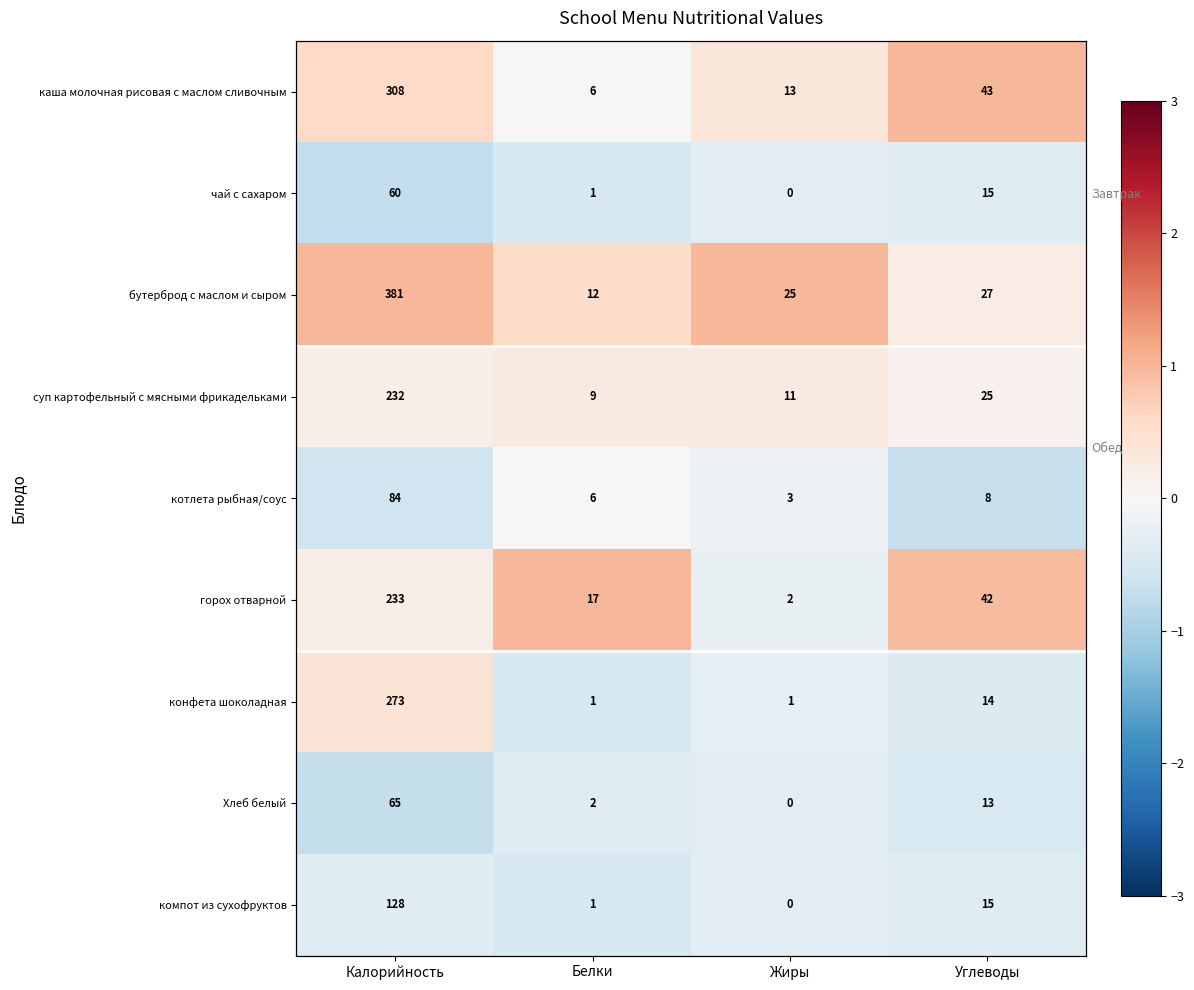

At how many categories does at least one series exceed 0?

4